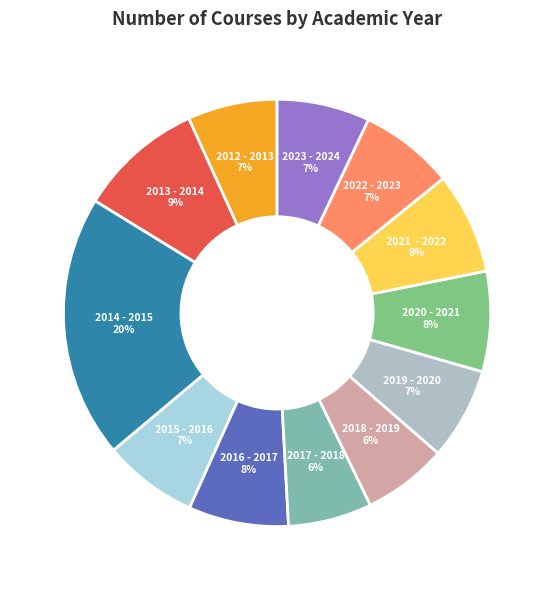

To the nearest percent, what percentage of the pie is 2020 - 2021?

8%